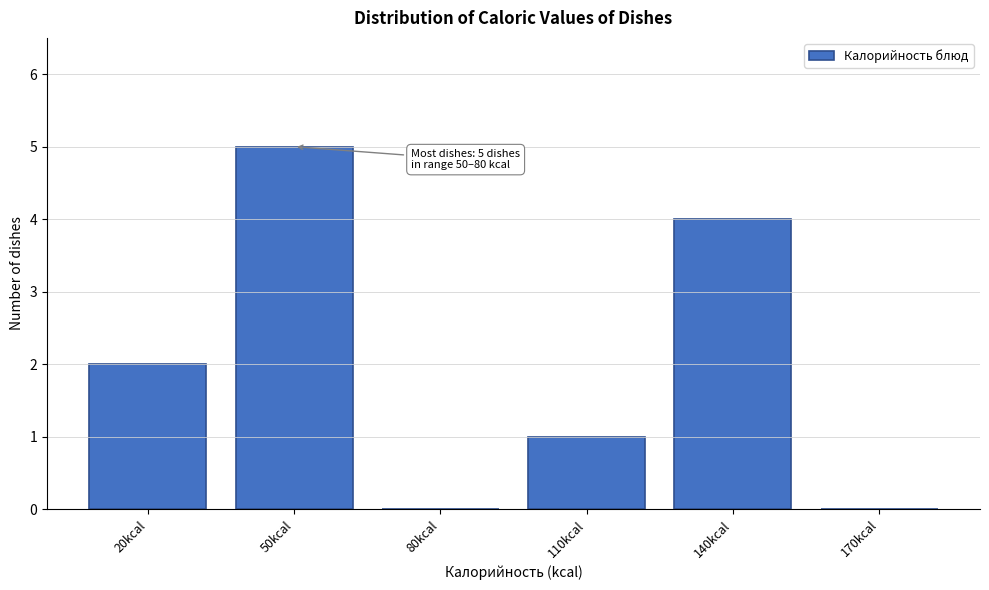

Reading left to right, extract all data points from this chart.

20kcal=2	50kcal=5	80kcal=0	110kcal=1	140kcal=4	170kcal=0